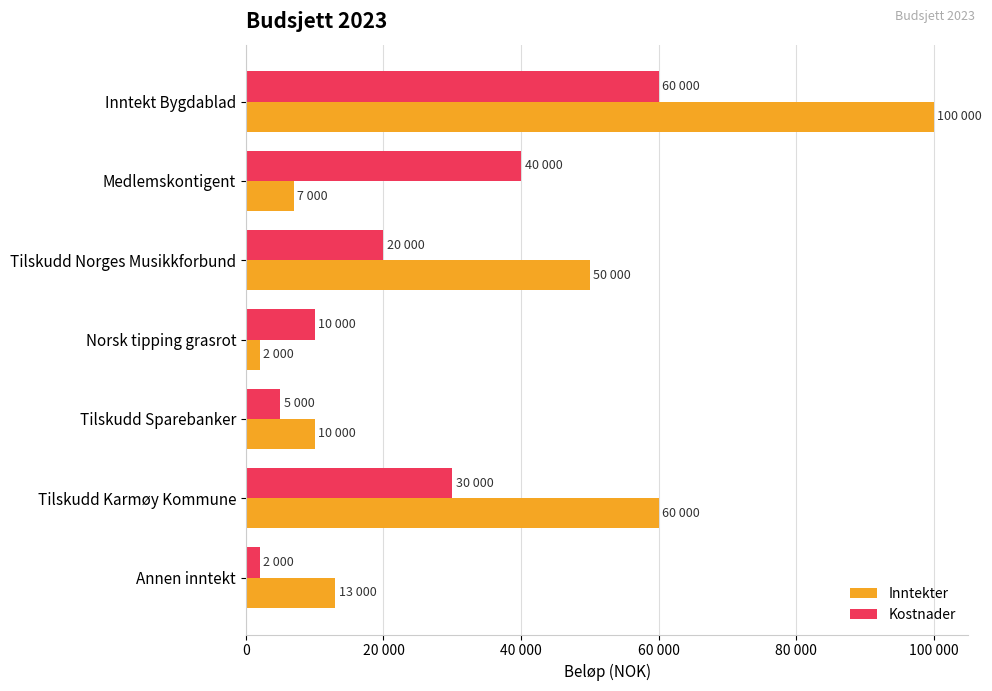

What is the greatest value displayed?

100000